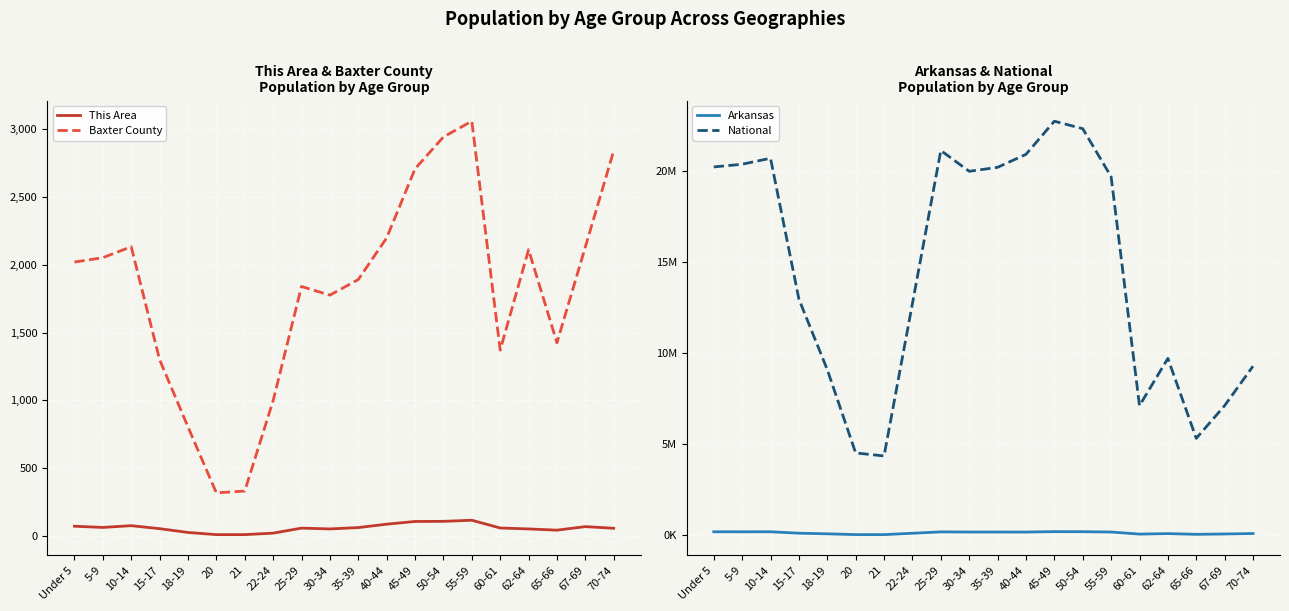

Reading right to left, list all the values displayed in this chart.

This Area: 58	70	44	53	60	117	109	108	88	63	53	59	22	11	11	27	55	77	64	73
Baxter County: 2840	2131	1425	2111	1371	3058	2942	2707	2198	1891	1776	1840	998	332	319	805	1301	2133	2052	2020
Arkansas: 101235	76648	56719	97542	69489	183960	201722	205544	182594	183614	183739	192153	116110	40770	42770	84455	119350	197559	196877	197689
National: 9278166	7115361	5319902	9704197	7113727	19664805	22298125	22708591	20890964	20179642	19962099	21101849	12712576	4354294	4519129	9086089	12954254	20677194	20348657	20201362